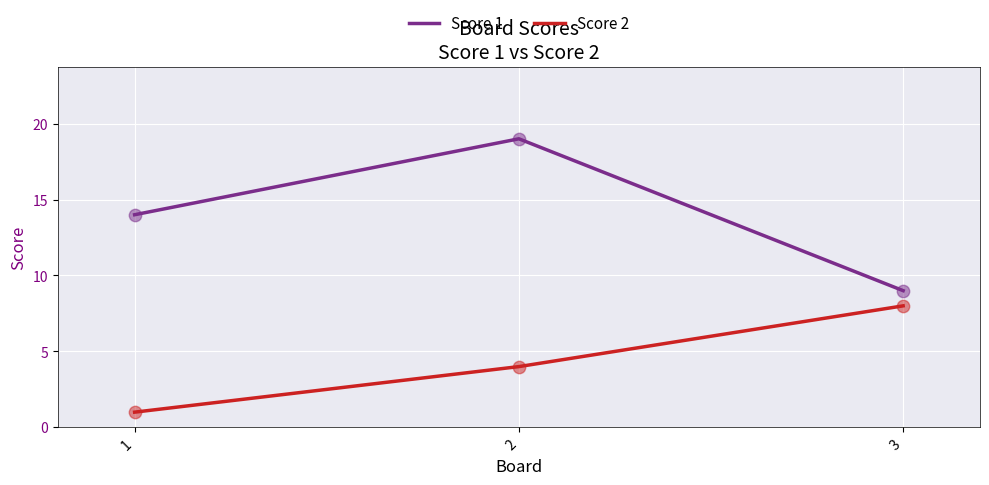

What is the spread (max minus min) of values at 2?

15